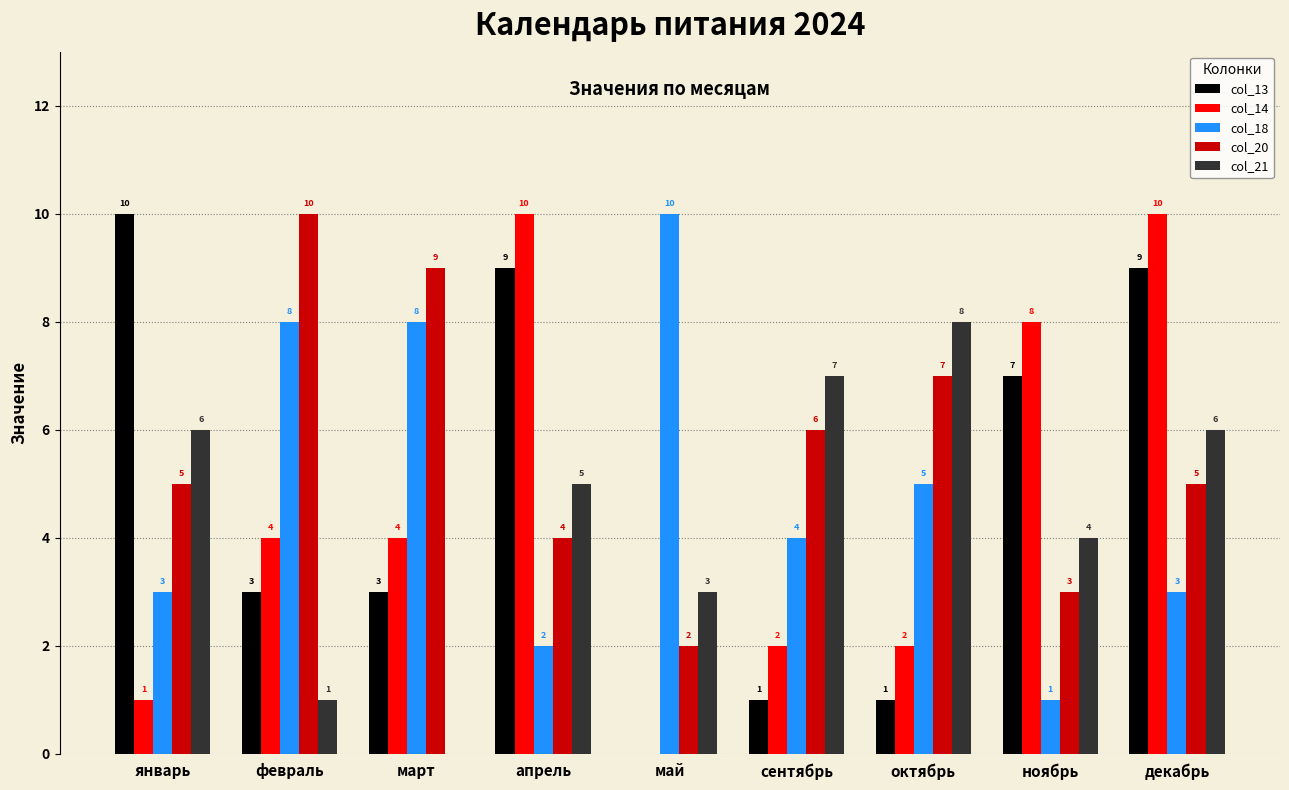

Count the number of categories in the chart.

9